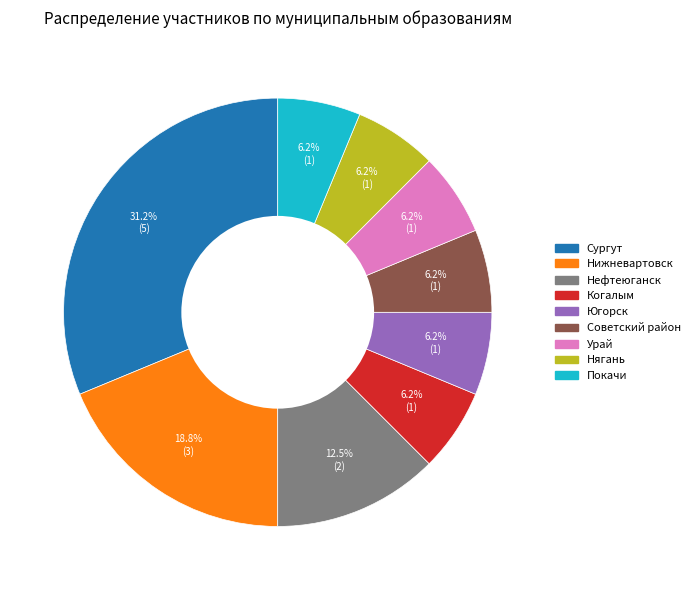

Does Югорск account for over 50% of the chart?

No